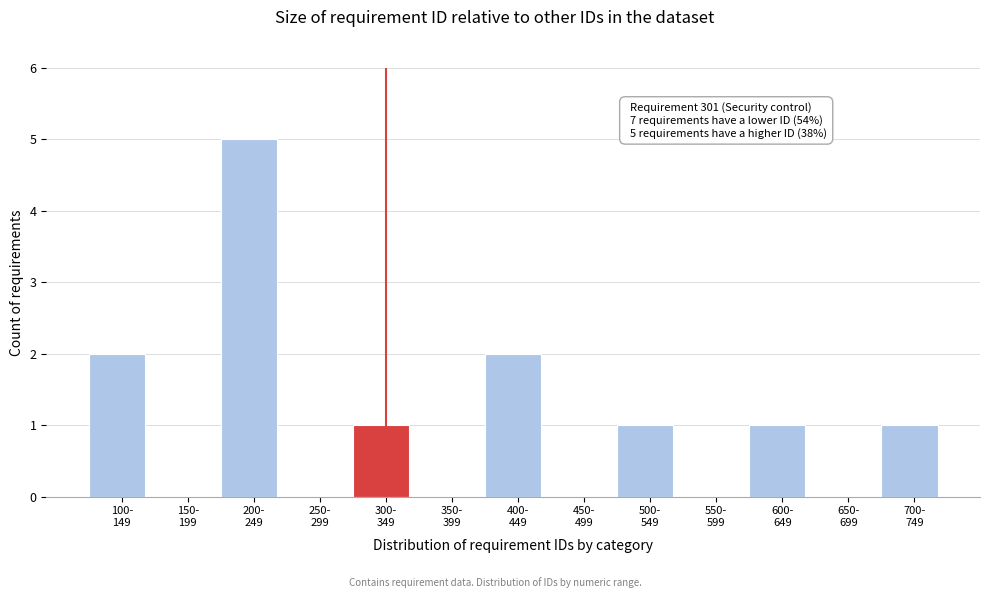

What is the sum of all values?

13